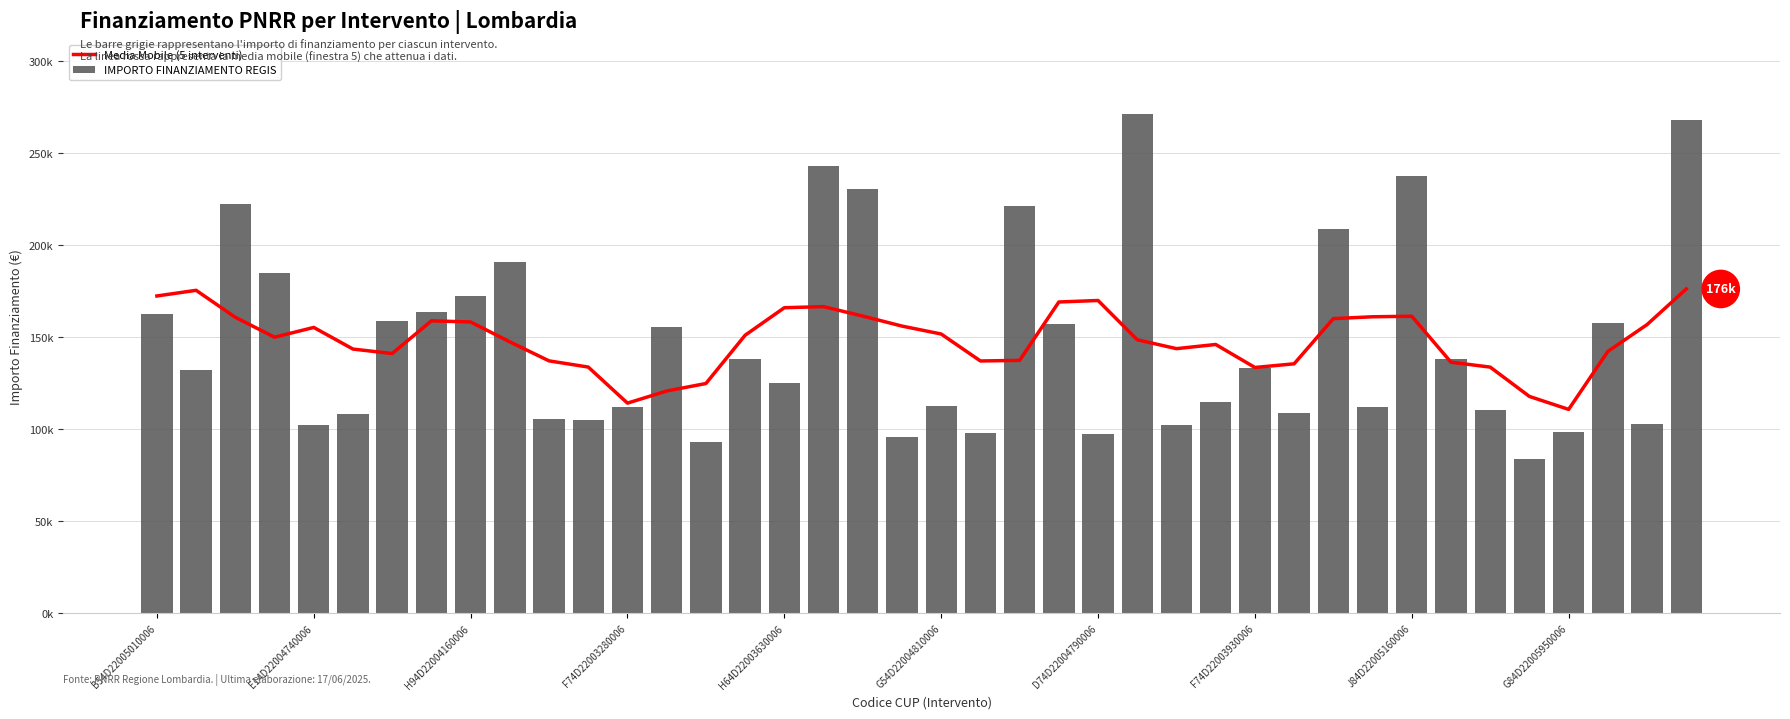

Is it true that IMPORTO FINANZIAMENTO REGIS equals 70836.4 at 33?

False